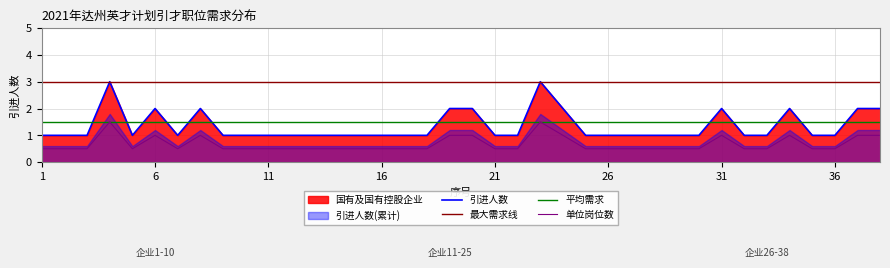

Which category has the highest value in the 引进人数 series?

4